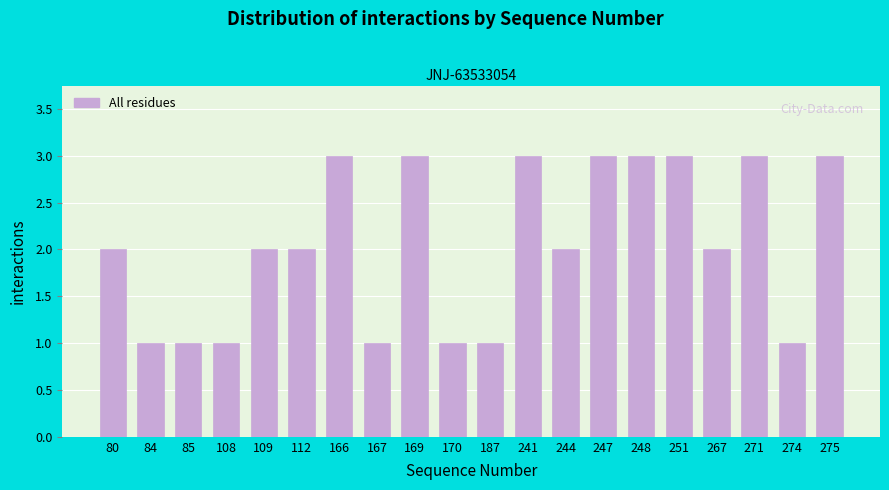

Reading right to left, list all the values displayed in this chart.

3	1	3	2	3	3	3	2	3	1	1	3	1	3	2	2	1	1	1	2